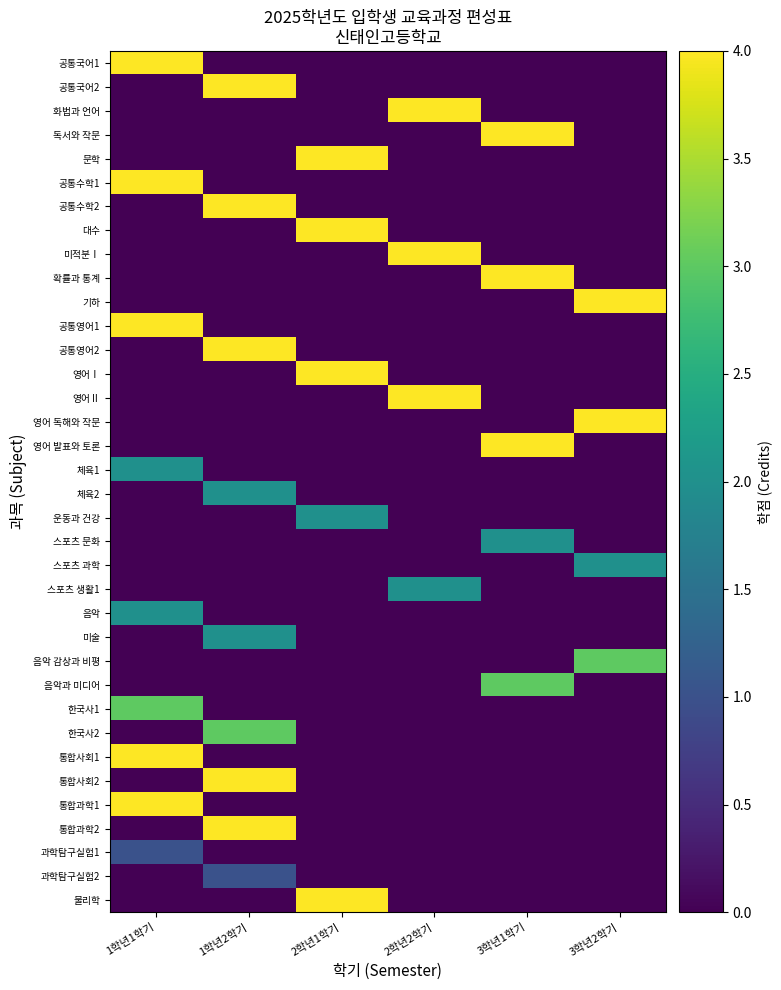

Which series has the largest range (max minus min)?

공통국어1